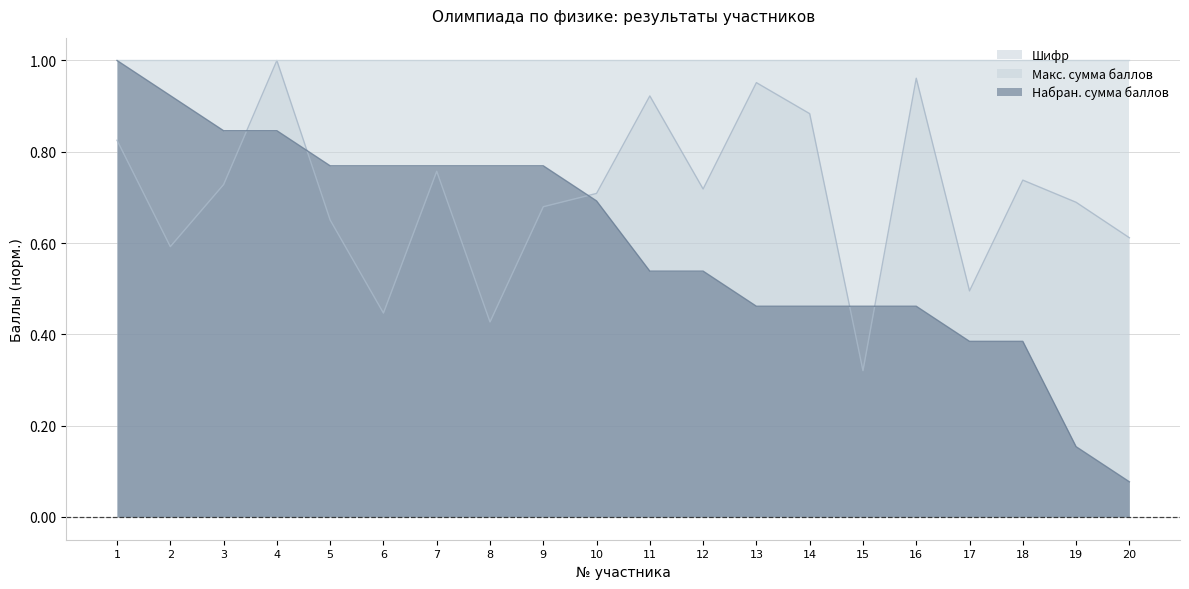

What is the value of the Набран. сумма баллов point at the 16th from the left?

0.5